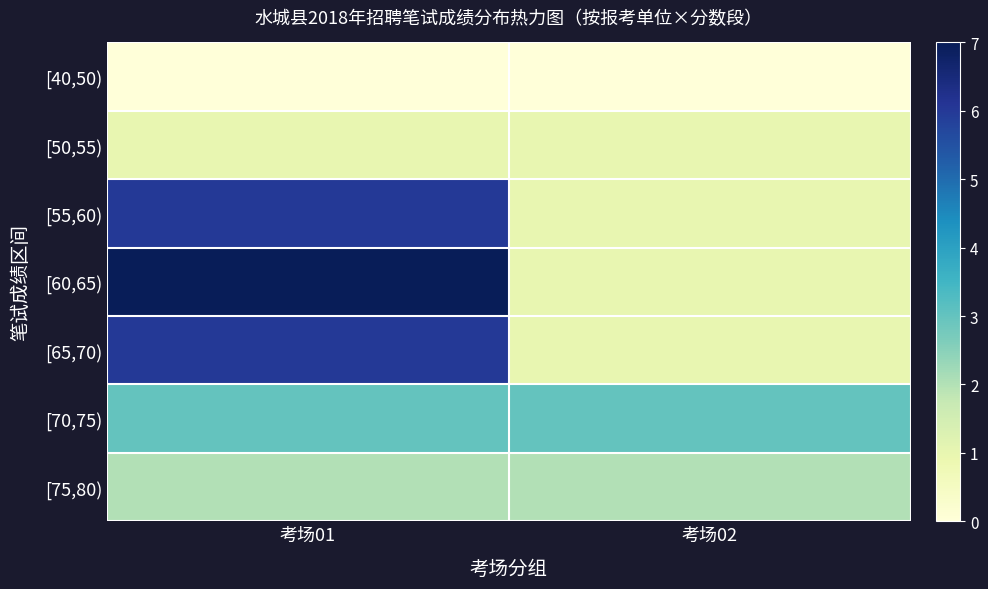

Which series has the largest total across all categories?

[60,65)